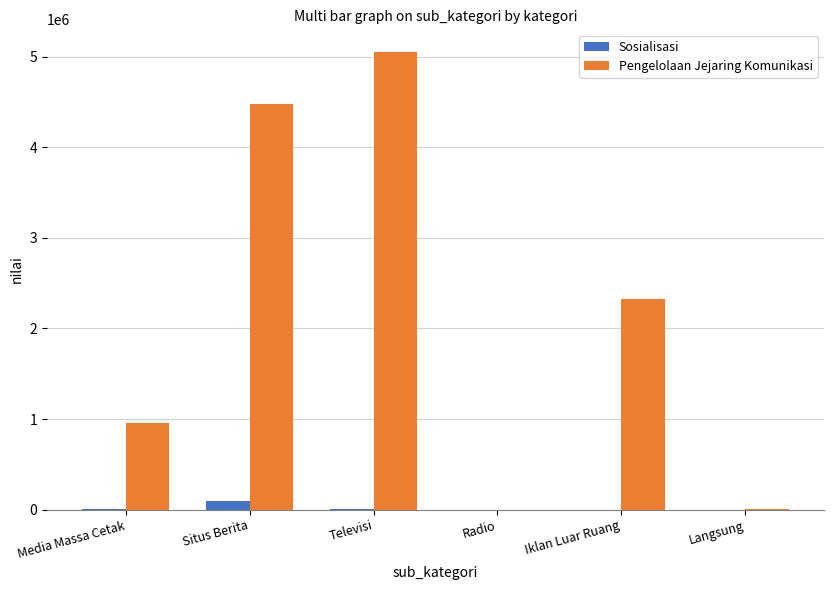

At which category does the chart reach its peak across all series?

Televisi